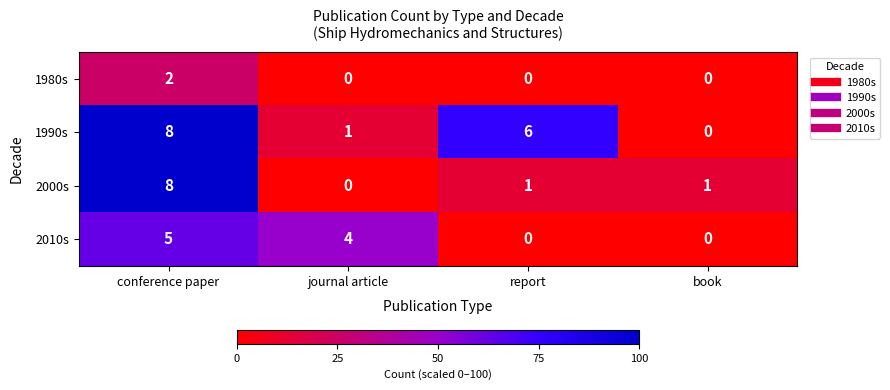

How many 1980s values are between 0 and 2?

4